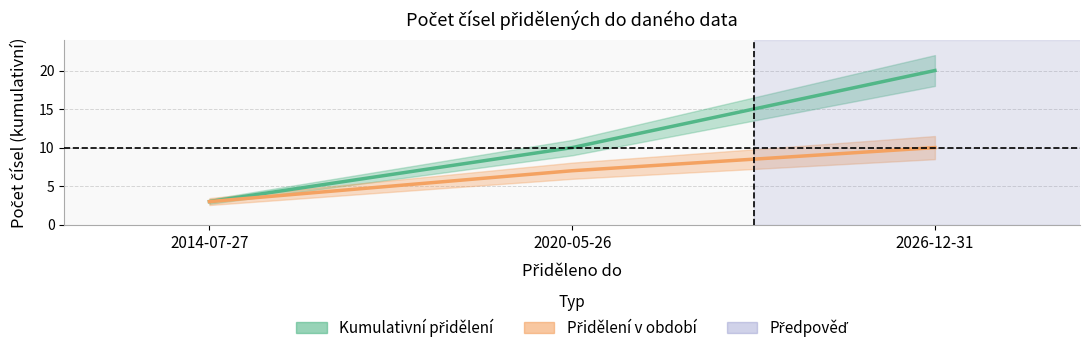

Which has a higher value, 2026-12-31 or 2020-05-26?

2026-12-31